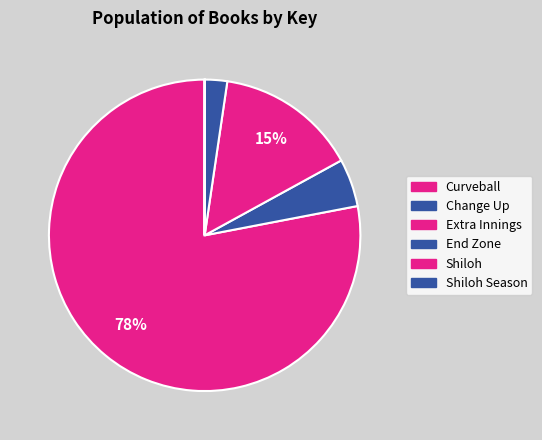

How many slices are in this pie chart?

6